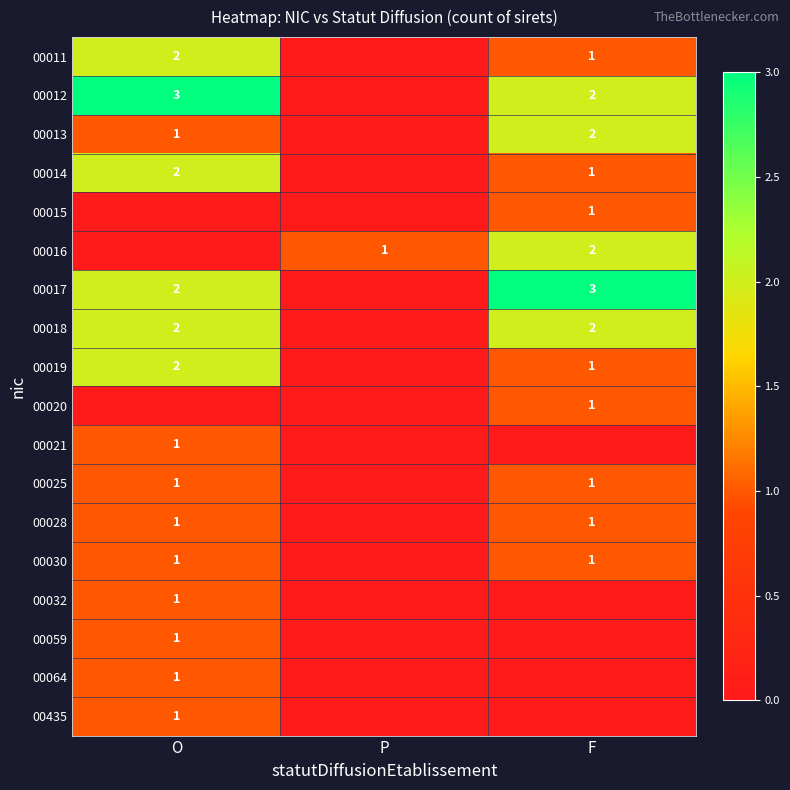

Is it true that 00025 equals 1 at O?

True